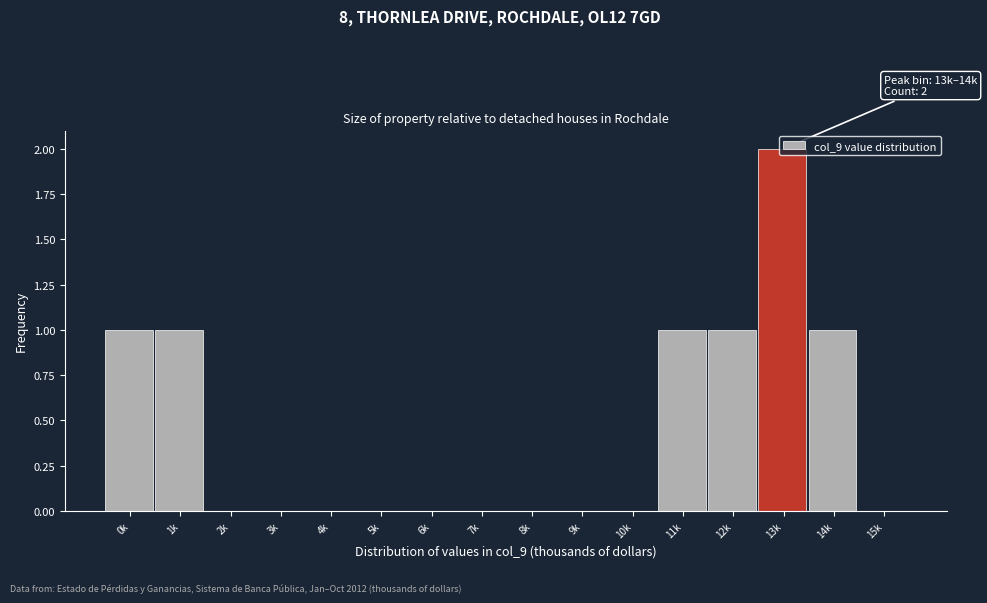

What is the sum of all values?

7